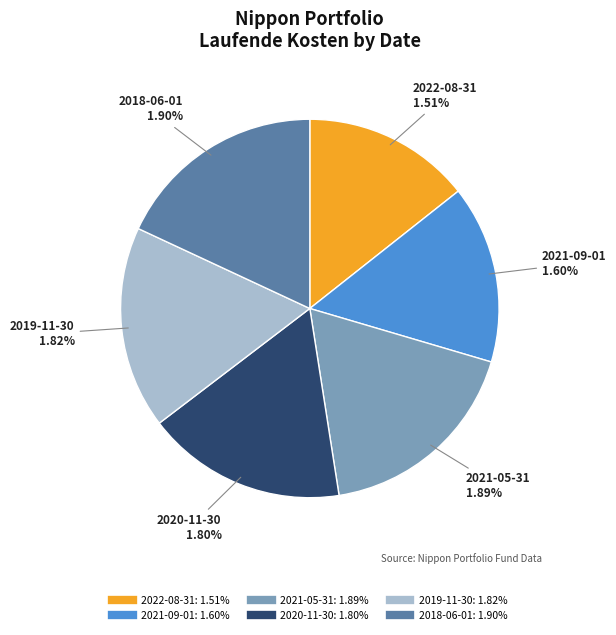

To the nearest percent, what is the combined percentage of 2019-11-30 and 2021-09-01?

33%